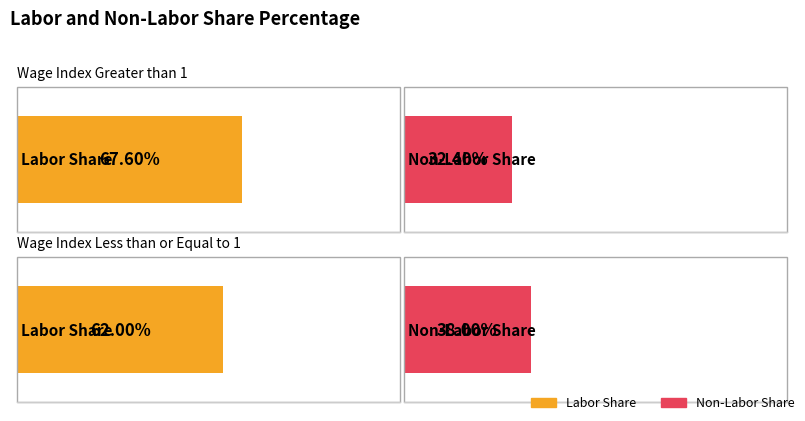

Which series has the widest spread of values?

Labor Share